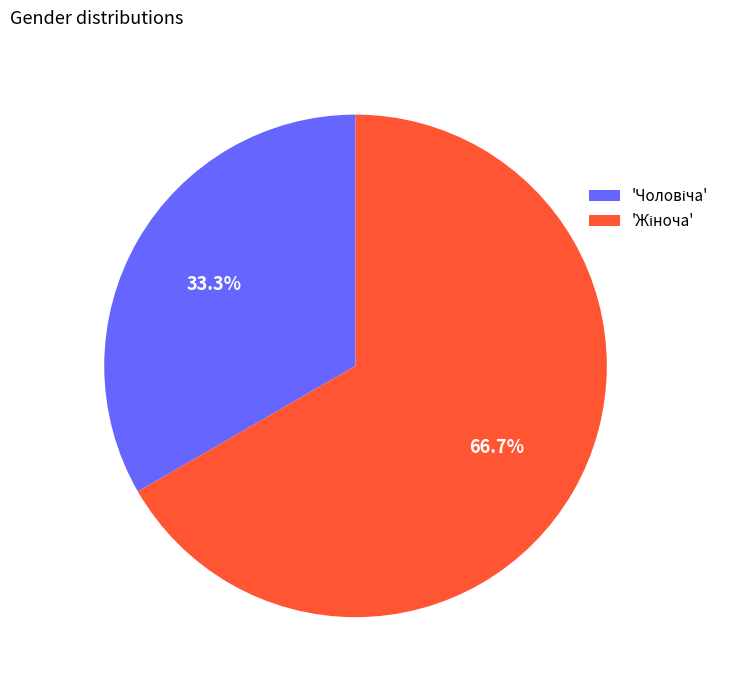

Does any single category account for the majority?

Yes